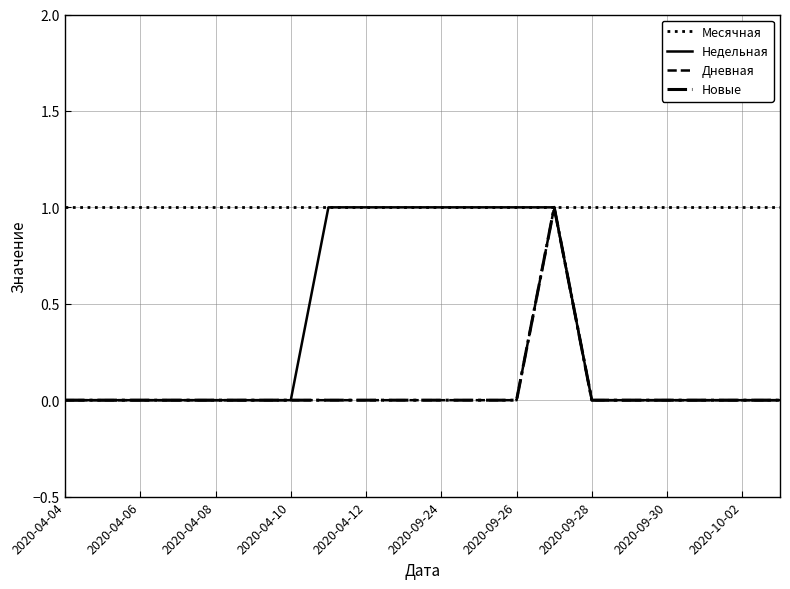

Does the chart have visible grid lines?

Yes